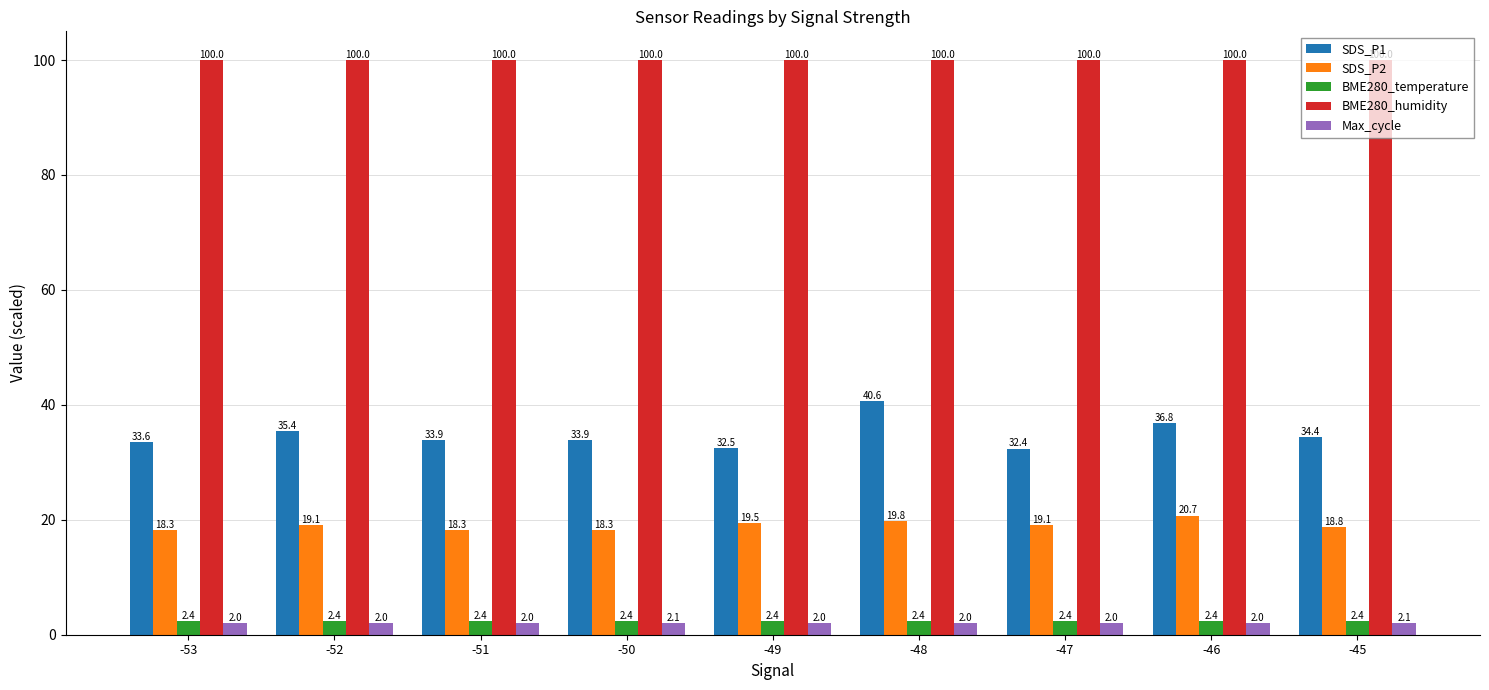

What is the value of the BME280_temperature bar at the 4th from the left?

2.4